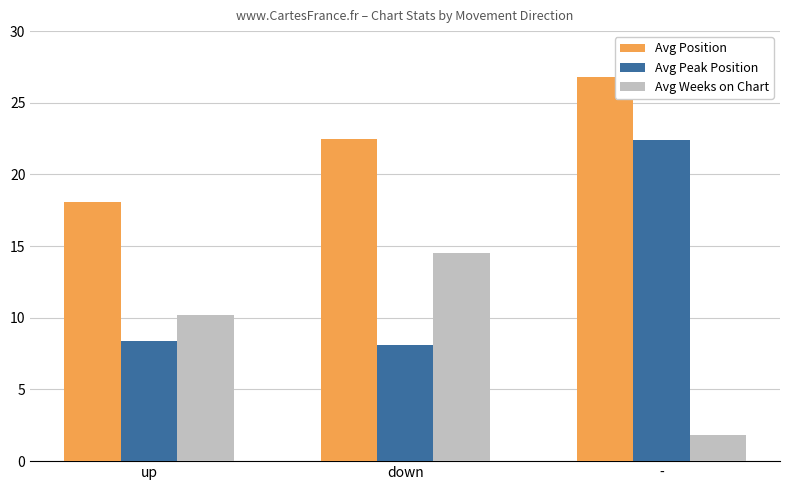

How many data points in Avg Weeks on Chart are above 10?

2